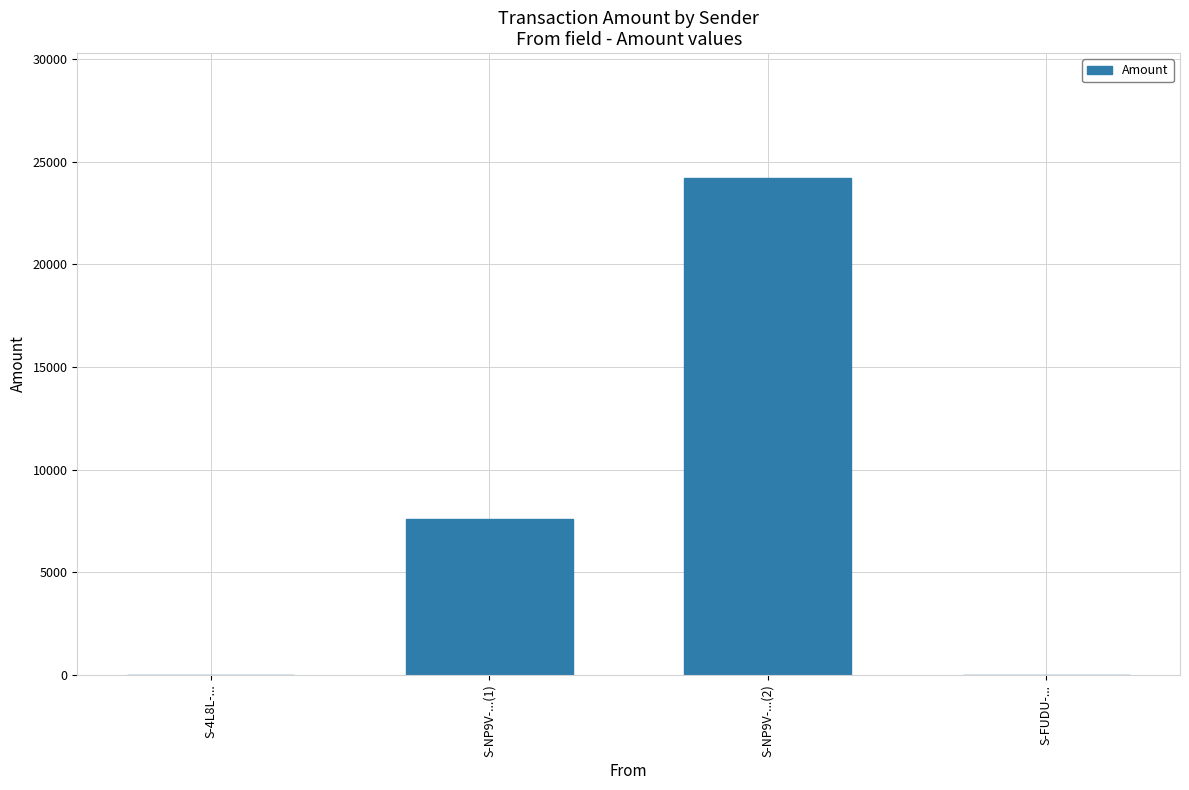

What is the maximum value shown in the chart?

24232